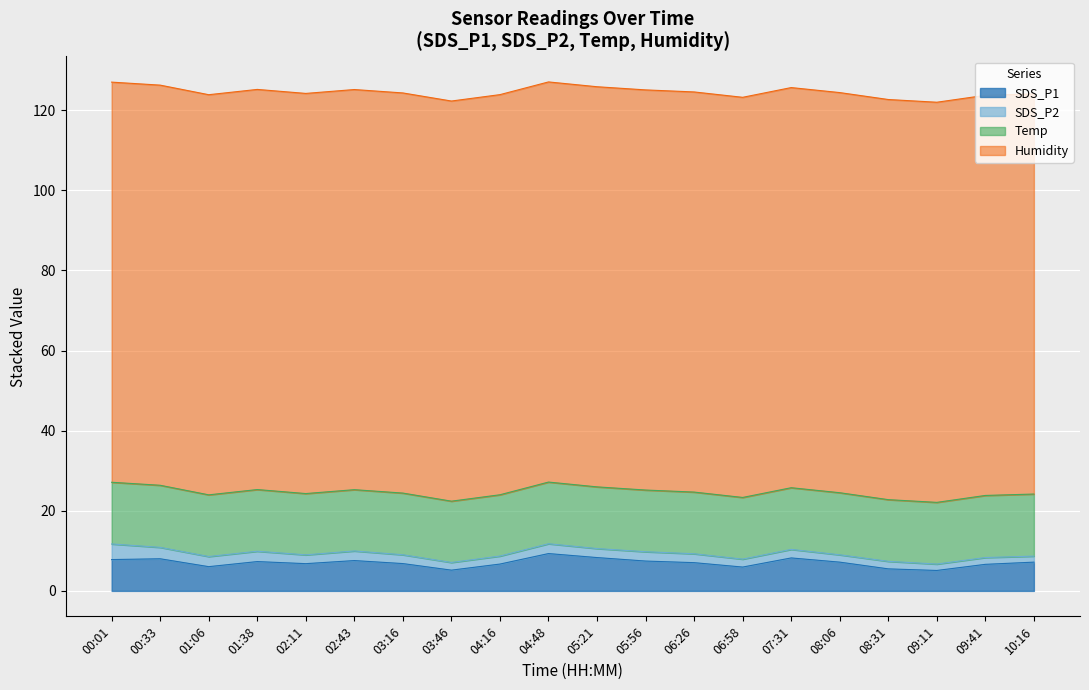

The value of SDS_P2 at 01:01 is 1.3. True or false?

False